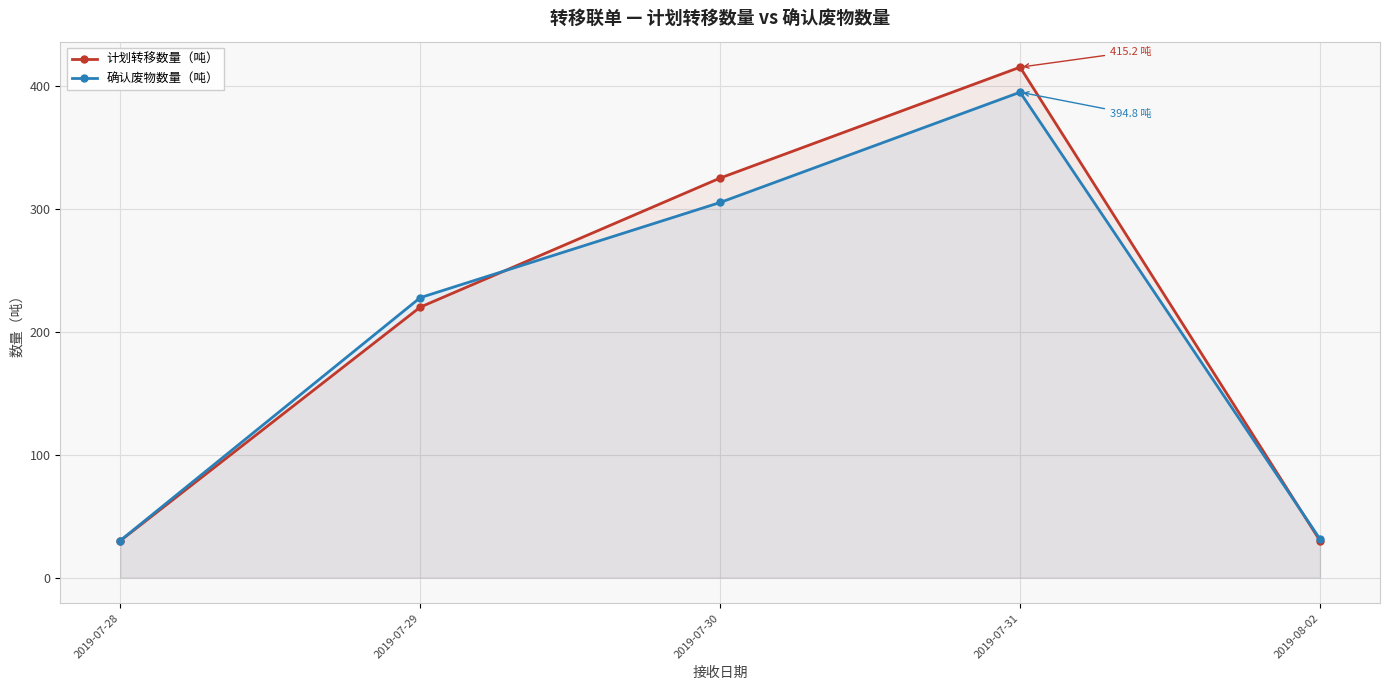

Where do 确认废物数量 and 计划转移数量 first cross each other?

2019-07-29 and 2019-07-30